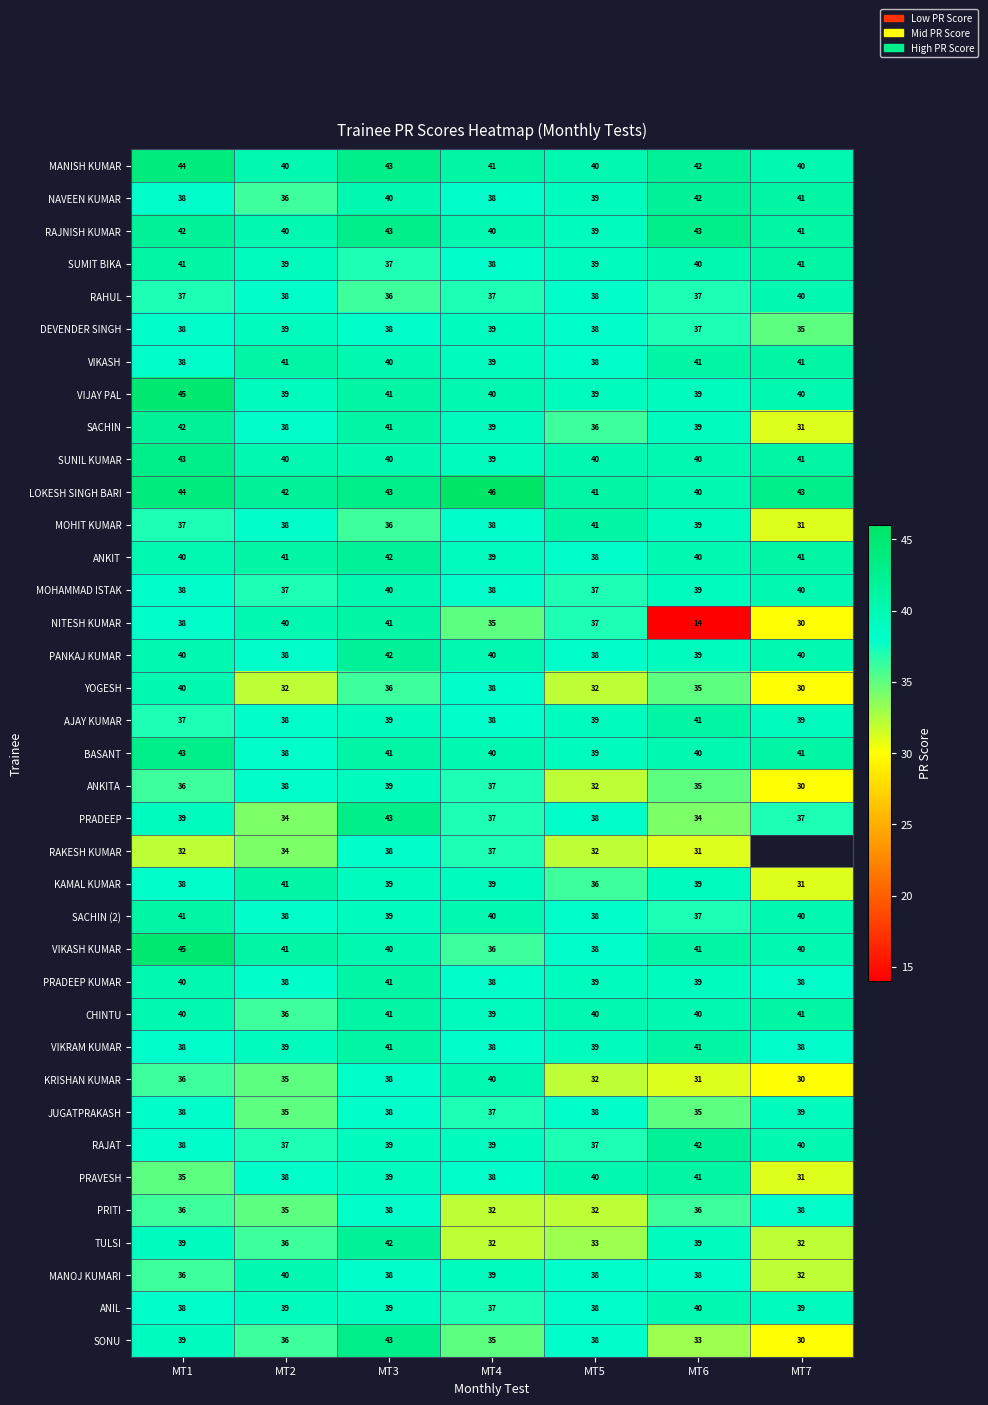

What is the difference between the highest and lowest values at MT7?

13.0